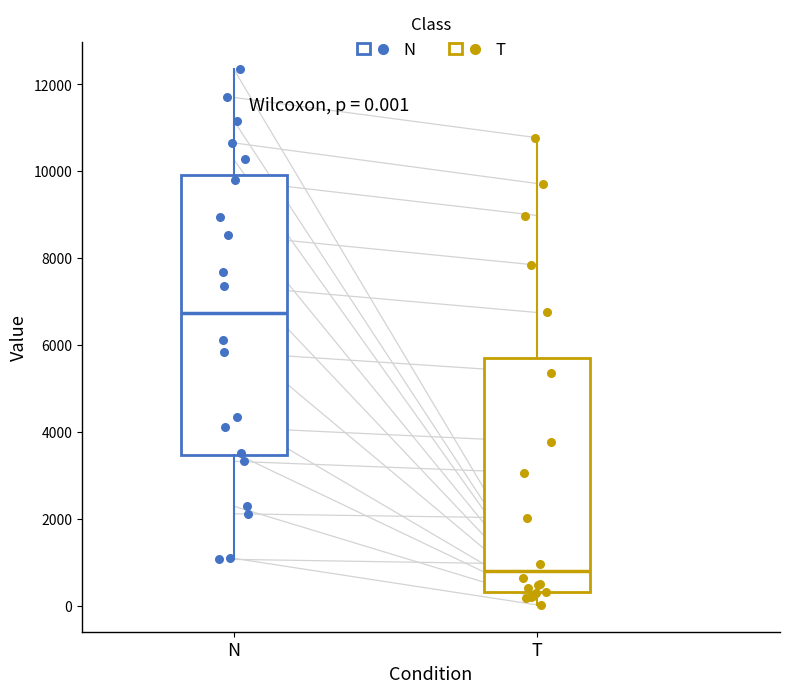

Which box has the highest median line?

N